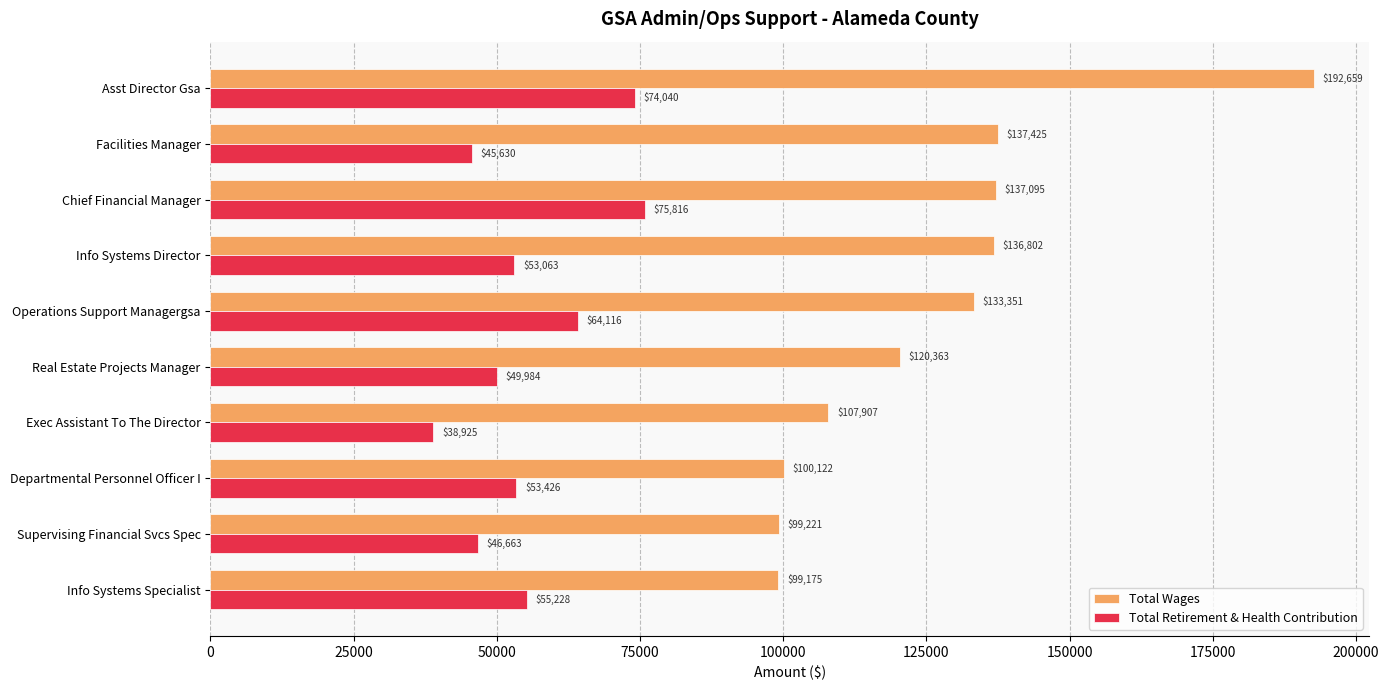

Is it true that Total Retirement & Health Contribution equals 76398 at Facilities Manager?

False